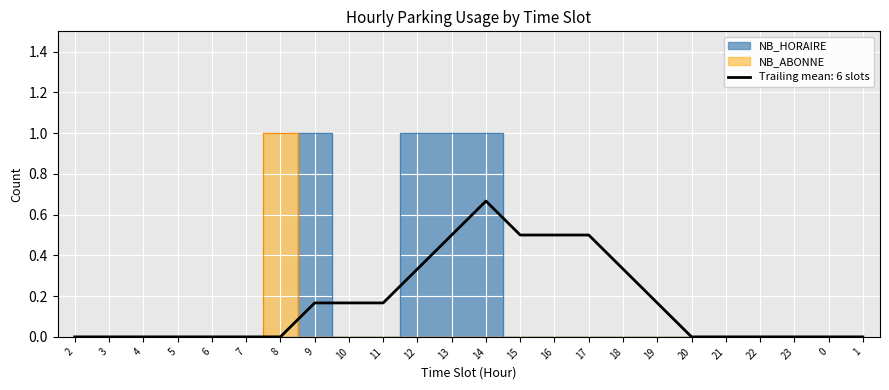

Rank the categories by NB_HORAIRE value from lowest to highest.

2, 3, 4, 5, 6, 7, 8, 10, 11, 15, 16, 17, 18, 19, 20, 21, 22, 23, 0, 1, 9, 12, 13, 14